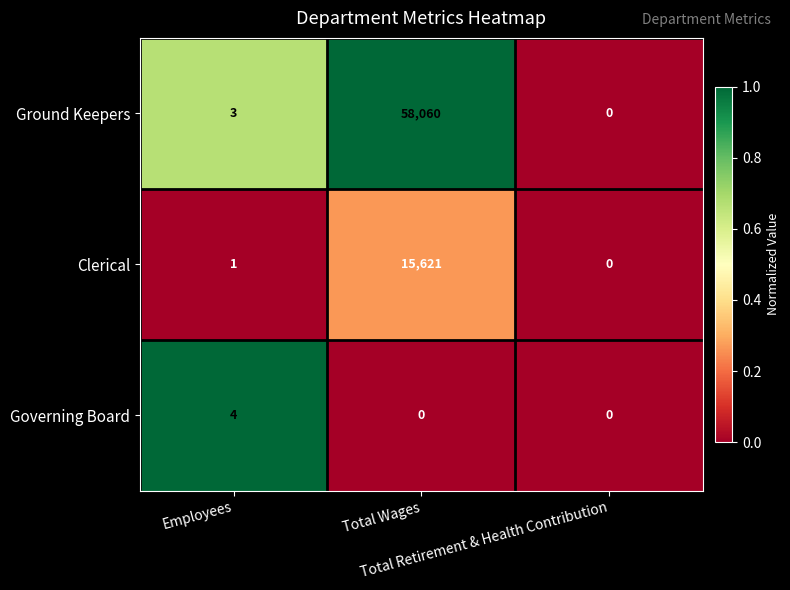

At which category is the sum across all series the highest?

Total Wages